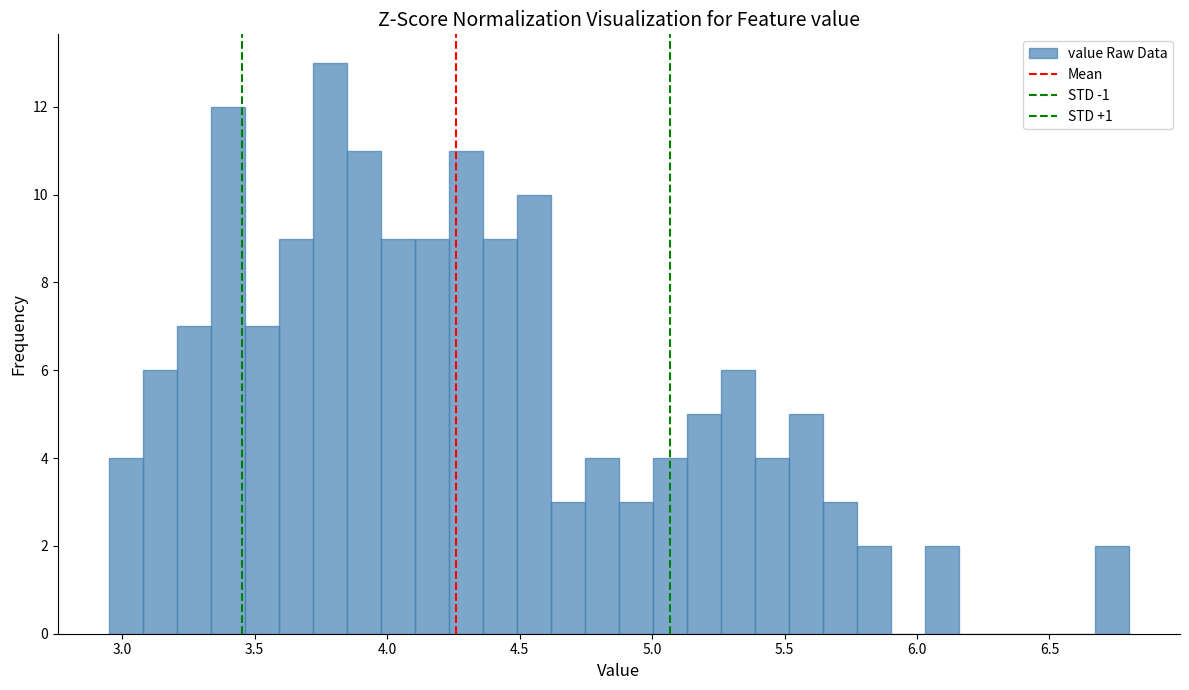

Read against the x-axis, roughly where is the centre of the tallest bar?

3.80